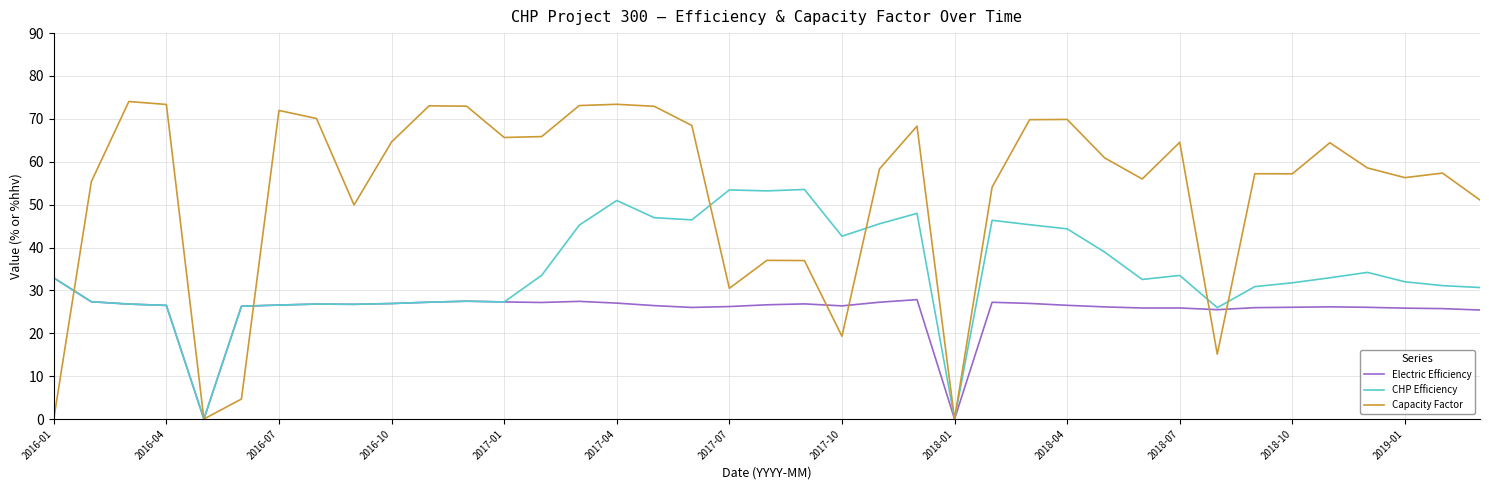

Which series has the largest total across all categories?

Capacity Factor